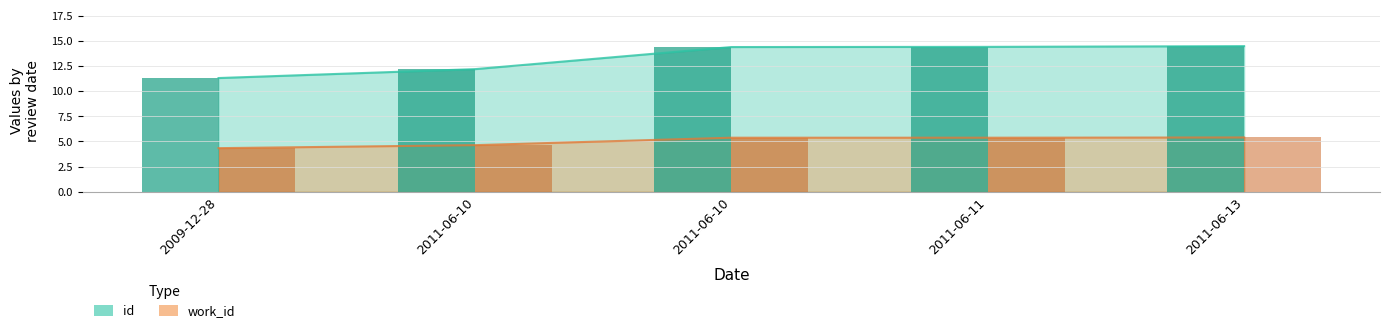

What is the sum of all id values?

66.8